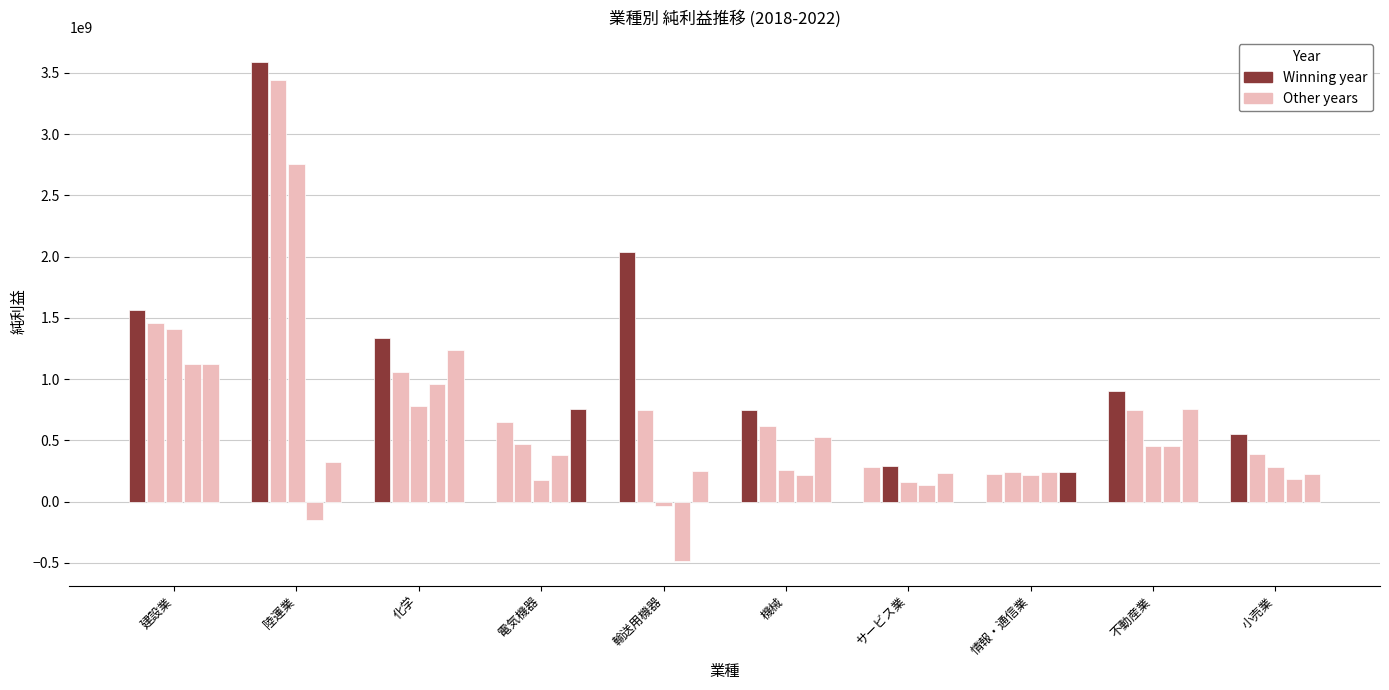

Which has a higher value, 不動産業 or 小売業?

不動産業